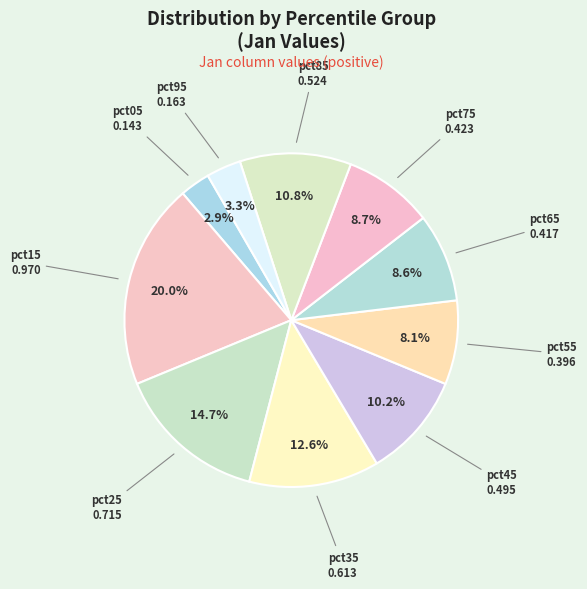

Does pct15 represent more than half of the total?

No